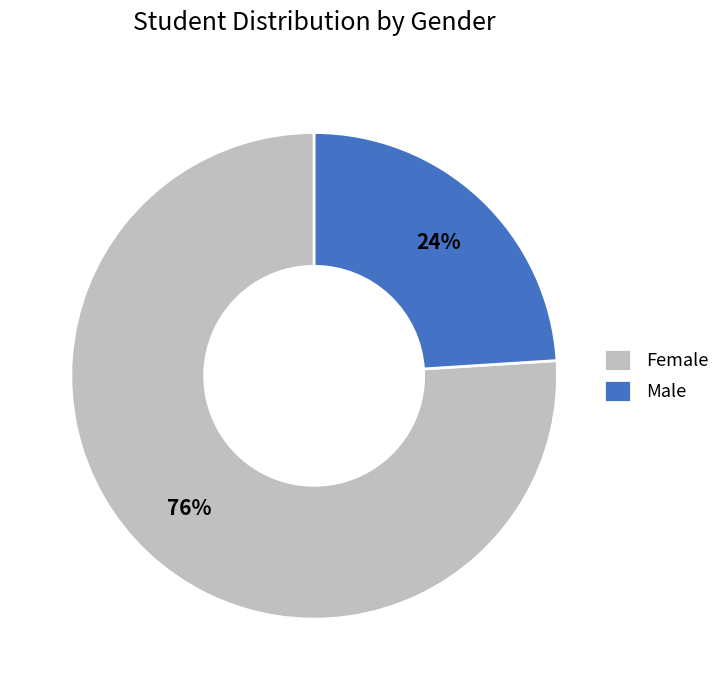

What percentage is the Male slice, to the nearest percent?

24%